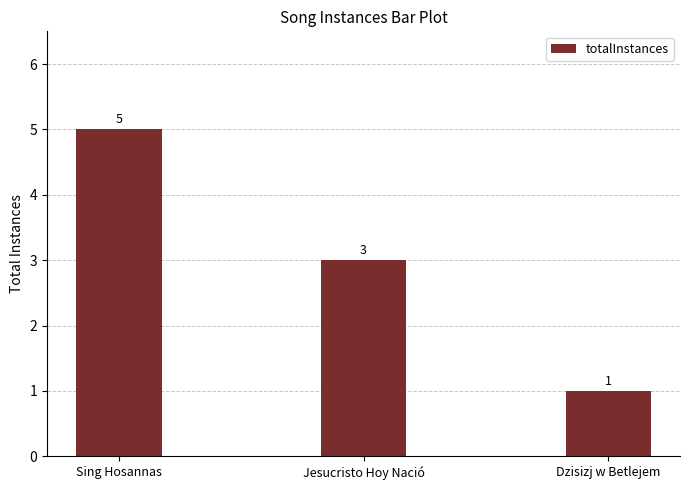

The chart shows a value of 3 at Jesucristo Hoy Nació. True or false?

True